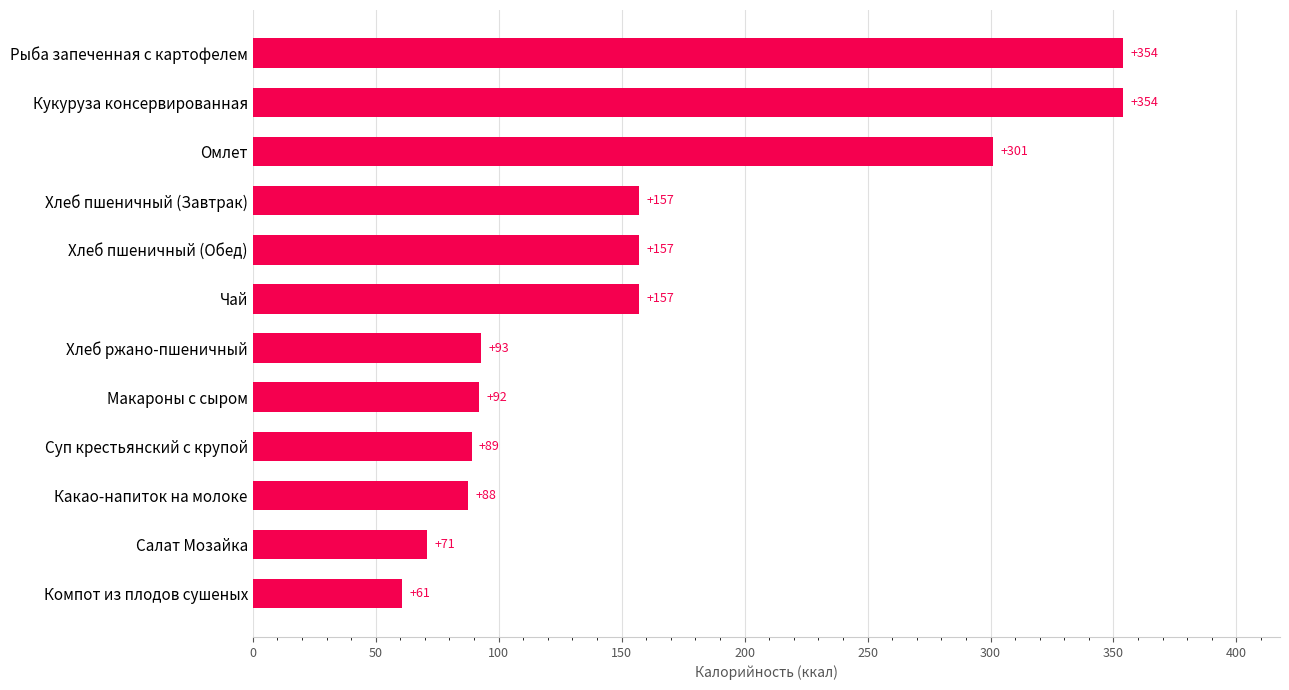

The value at Макароны с сыром is 125.1. True or false?

False